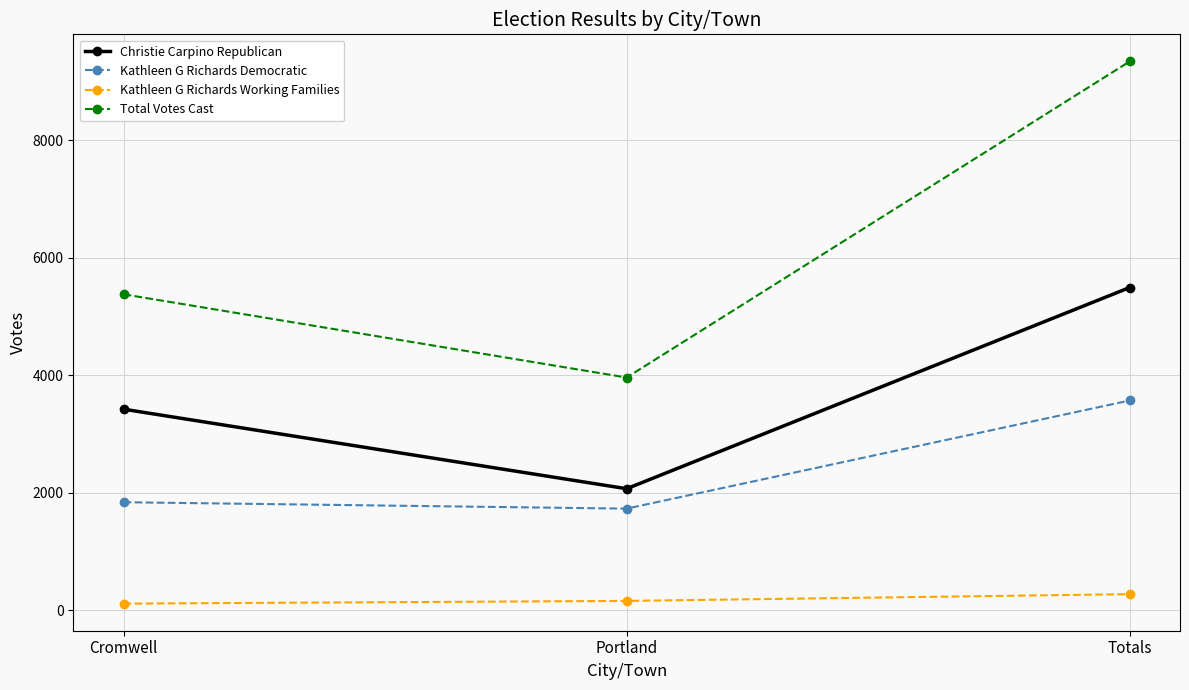

What is the difference between the second highest and minimum values in the Christie Carpino Republican series?

1354